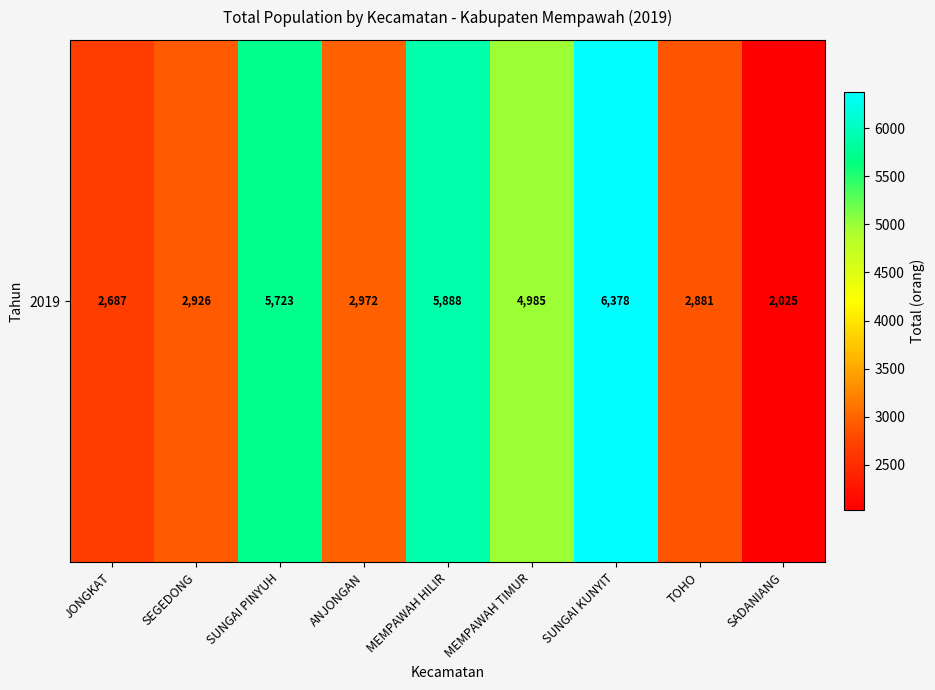

What is the change in value from ANJONGAN to SUNGAI KUNYIT?

+3406